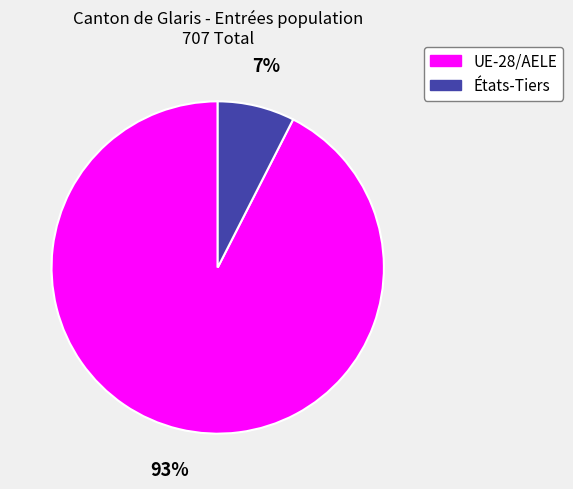

Rank the categories by value from highest to lowest.

UE-28/AELE, États-Tiers